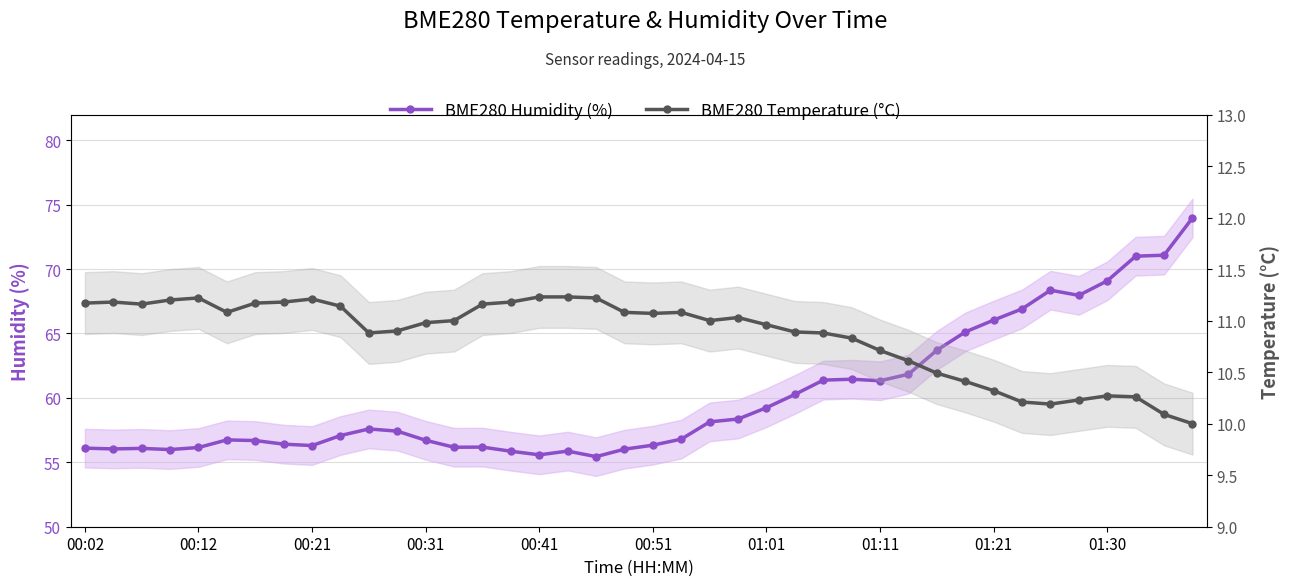

What are all the series names shown in the legend?

BME280 Humidity (%), BME280 Temperature (°C)